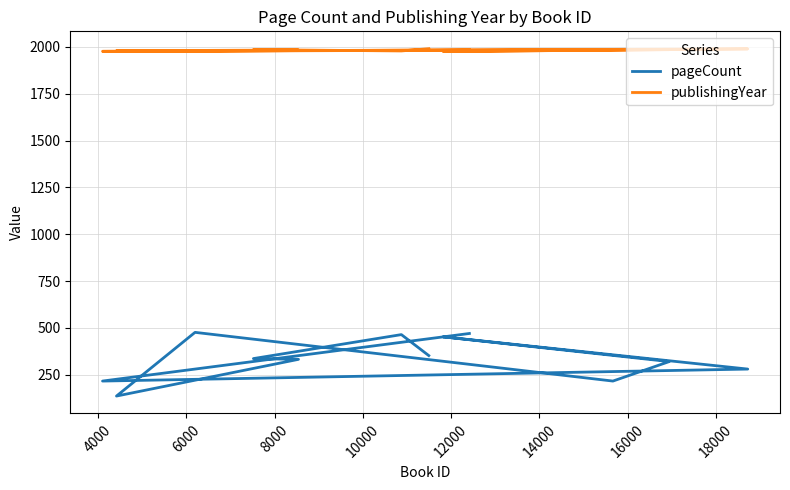

Does the chart display data point markers on the line(s)?

No